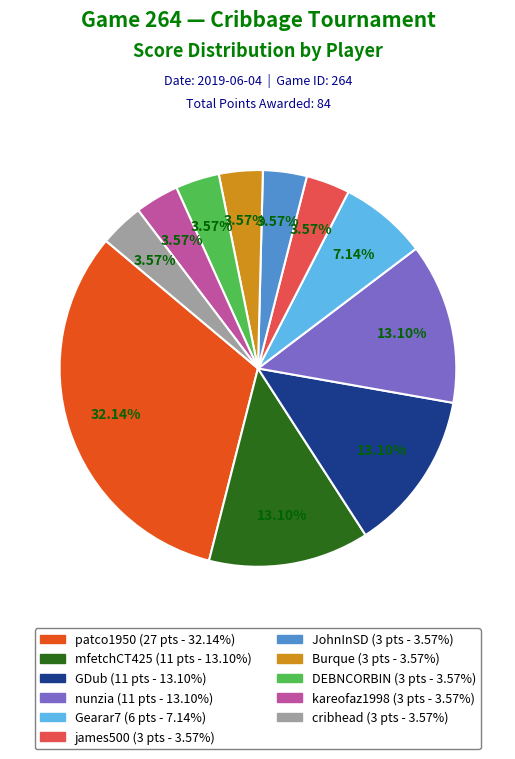

How many segments does this pie chart have?

11